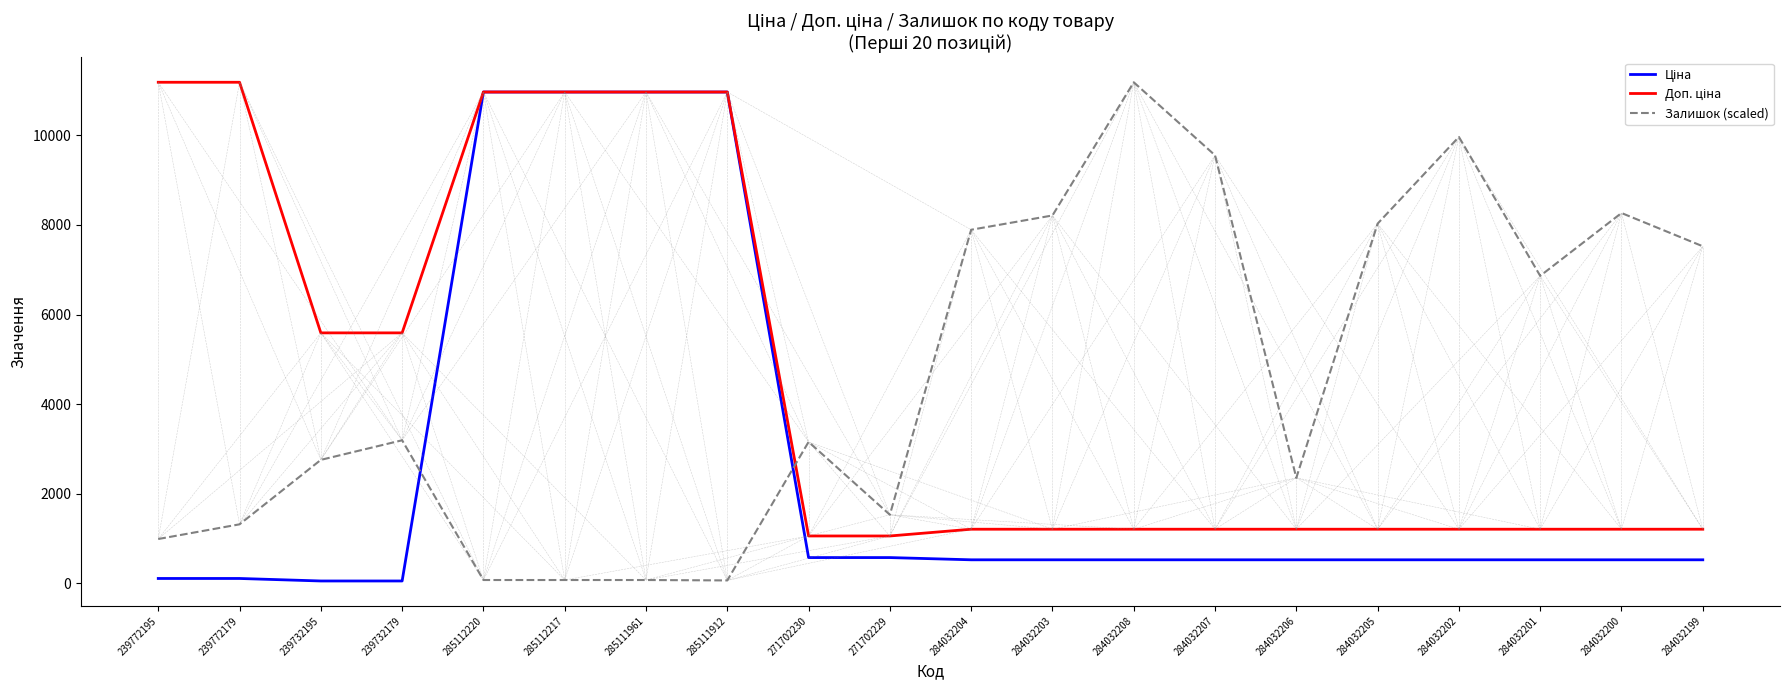

Is it true that Залишок (scaled) equals 1750.7 at 239772195?

False